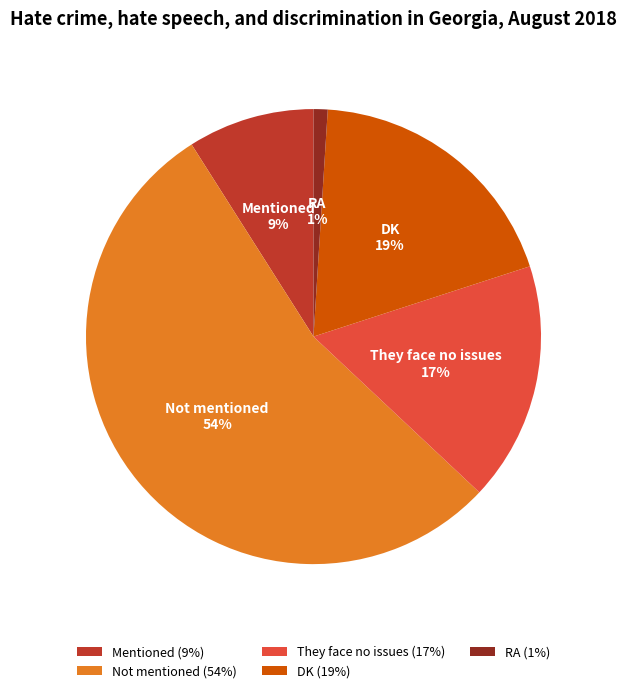

Does Not mentioned account for over 50% of the chart?

Yes